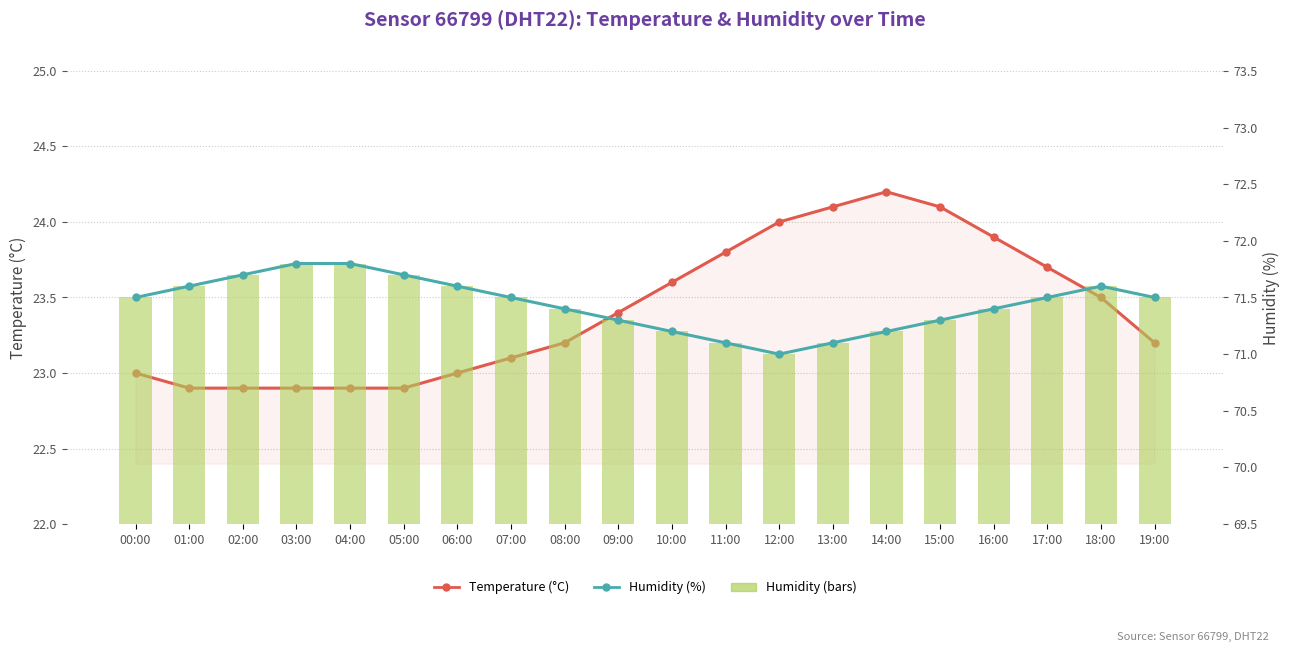

Are the bars horizontal?

No